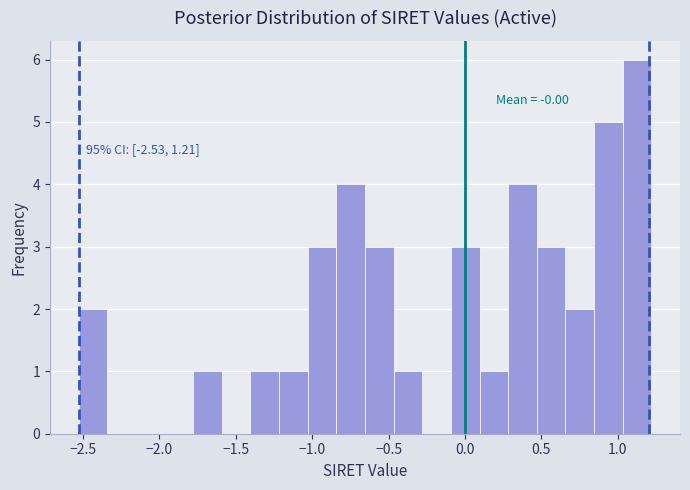

Around what value on the x-axis is the tallest bar? Give the approximate position of its centre, as read against the axis.

1.15